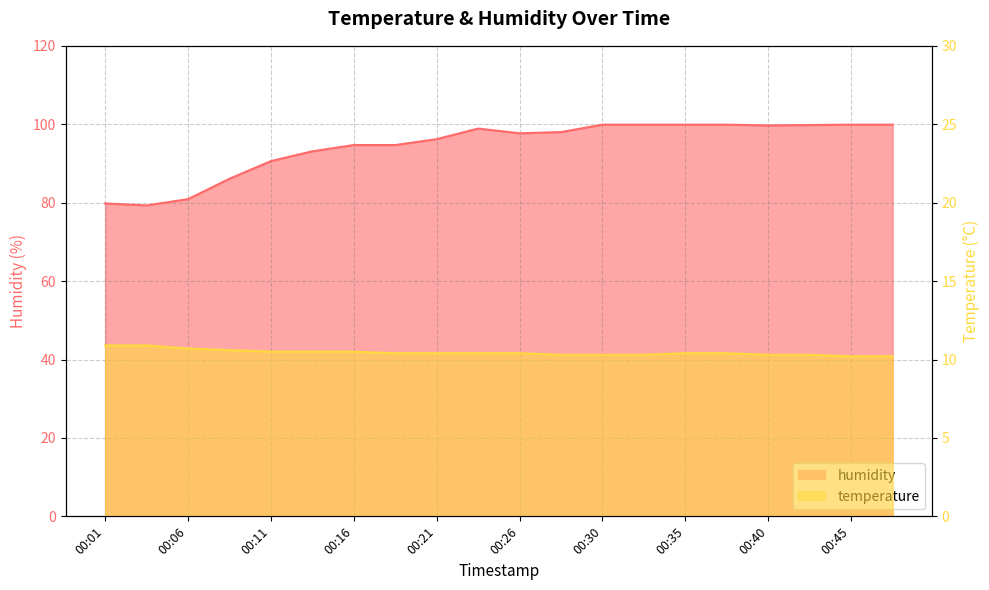

True or false: temperature has more than 0 points higher than both neighbors.

False